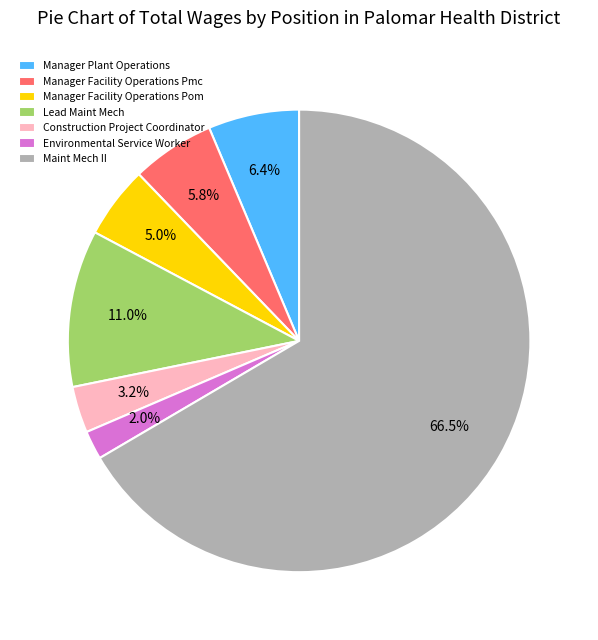

Does Maint Mech II account for over 50% of the chart?

Yes